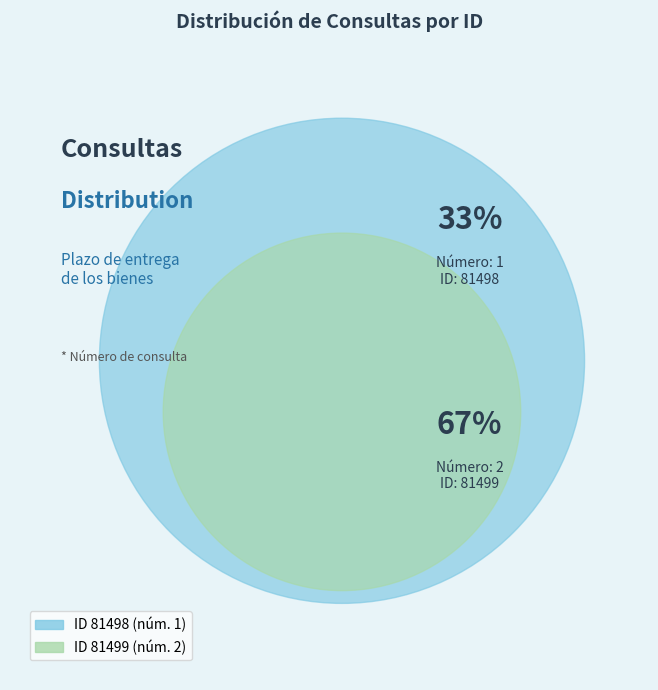

Which slice represents more than half of the pie?

81499